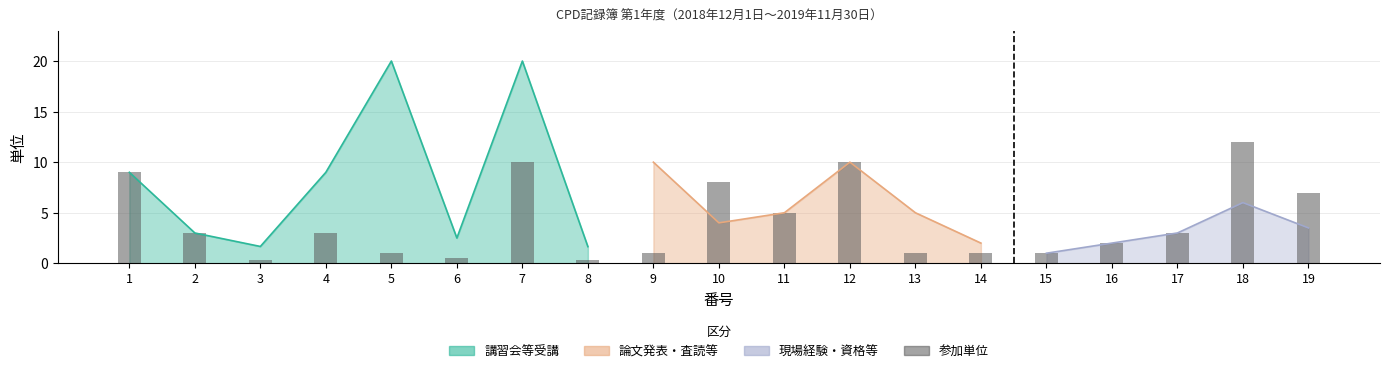

At which category does the chart reach its peak across all series?

5